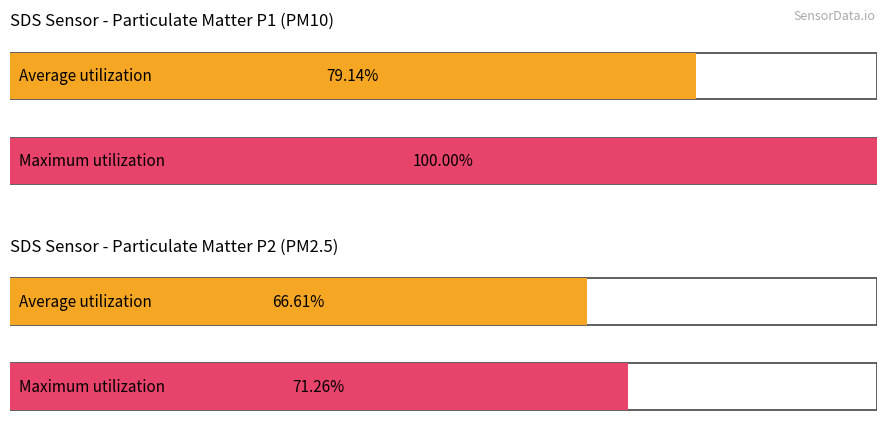

Which series has the largest total across all categories?

SDS_P1